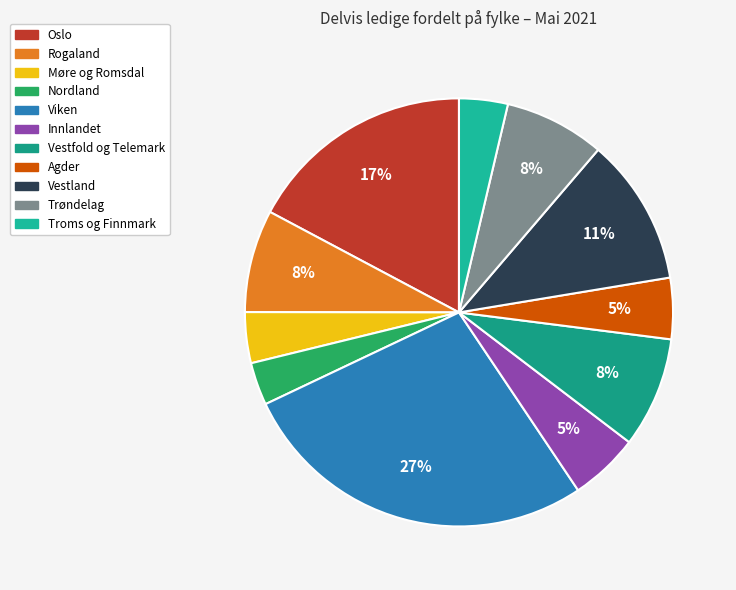

Which category has the smallest portion of the pie?

Nordland